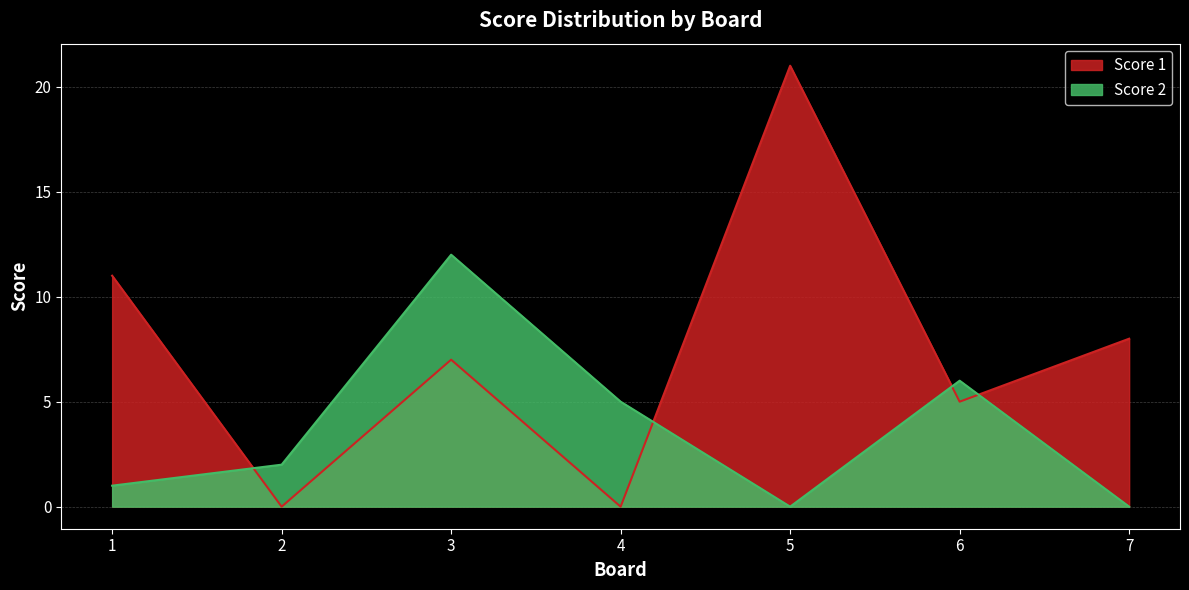

Is the value of Score 2 at 6 greater than the value of Score 1 at 1?

No